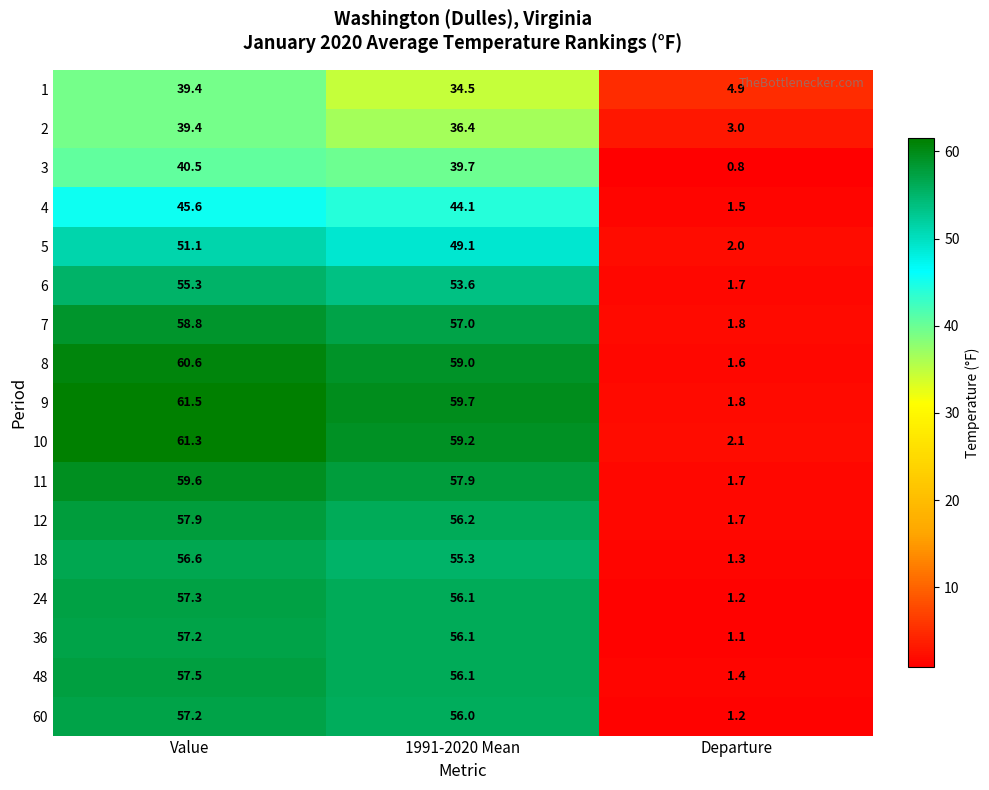

The value of 60 at Value is 57.2. True or false?

True